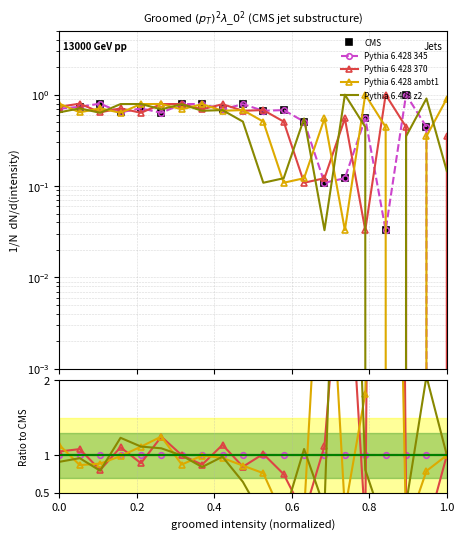

Which series has the largest total across all categories?

CMS